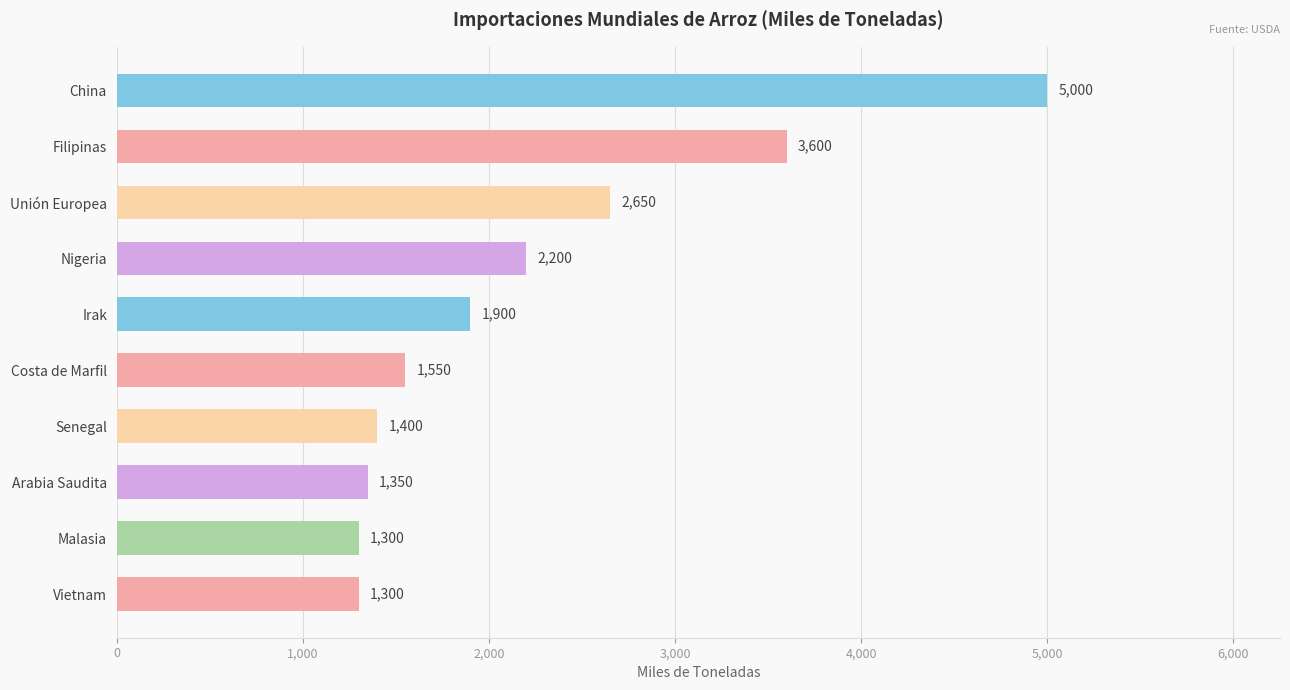

Between Irak and Nigeria, which is larger?

Nigeria